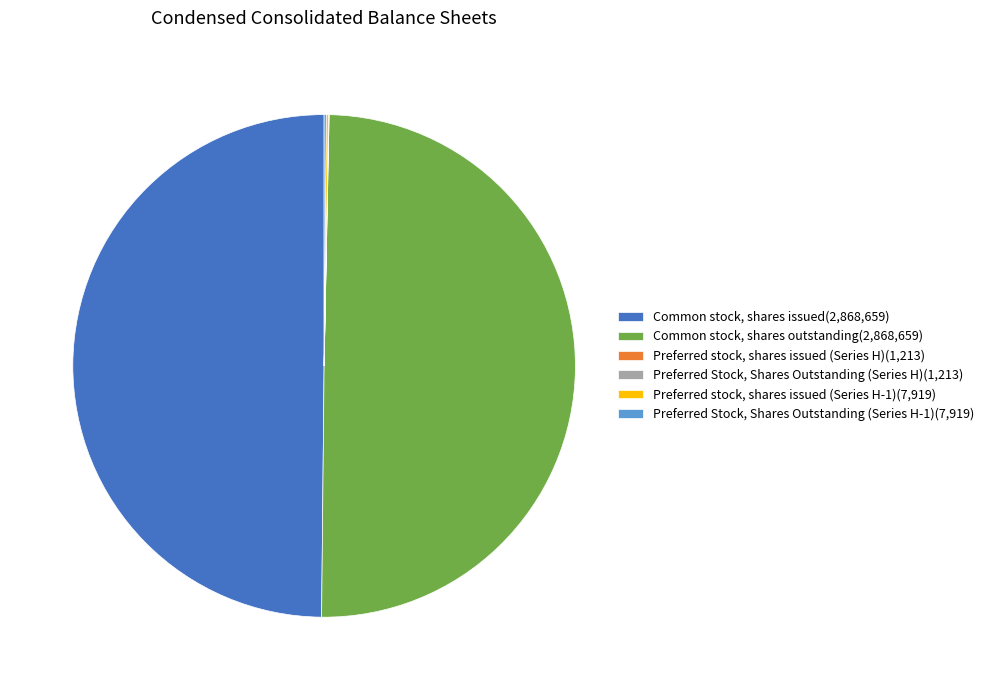

Is it true that Common stock, shares issued(2,868,659) is 50% of the pie?

True